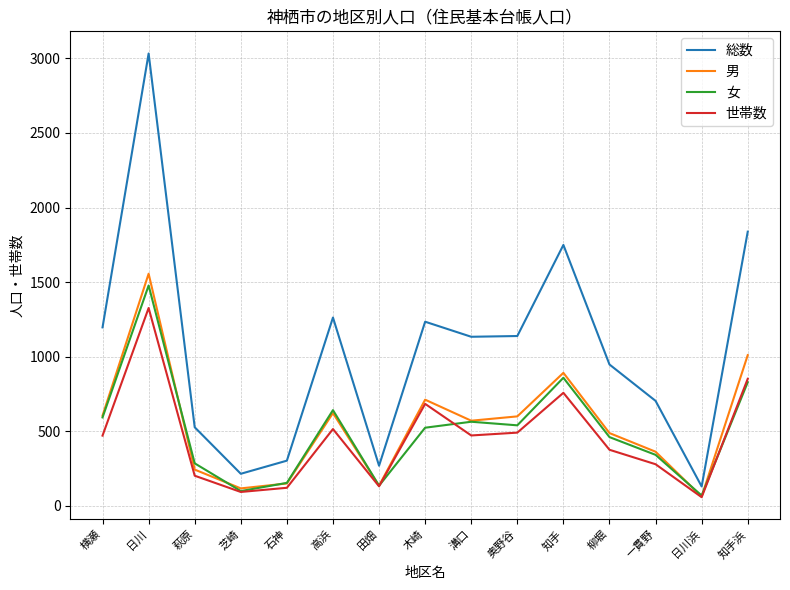

Does the chart have visible grid lines?

Yes